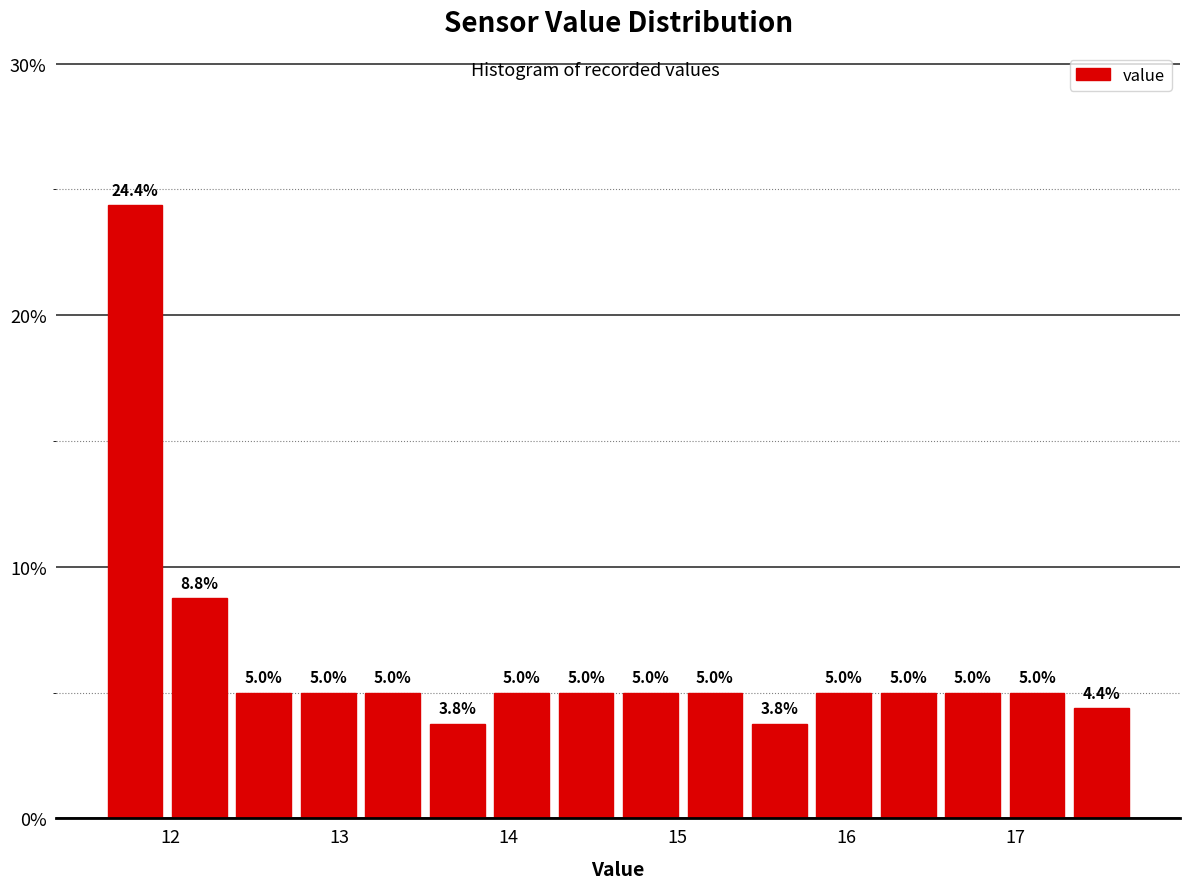

Around what value on the x-axis is the tallest bar? Give the approximate position of its centre, as read against the axis.

11.8